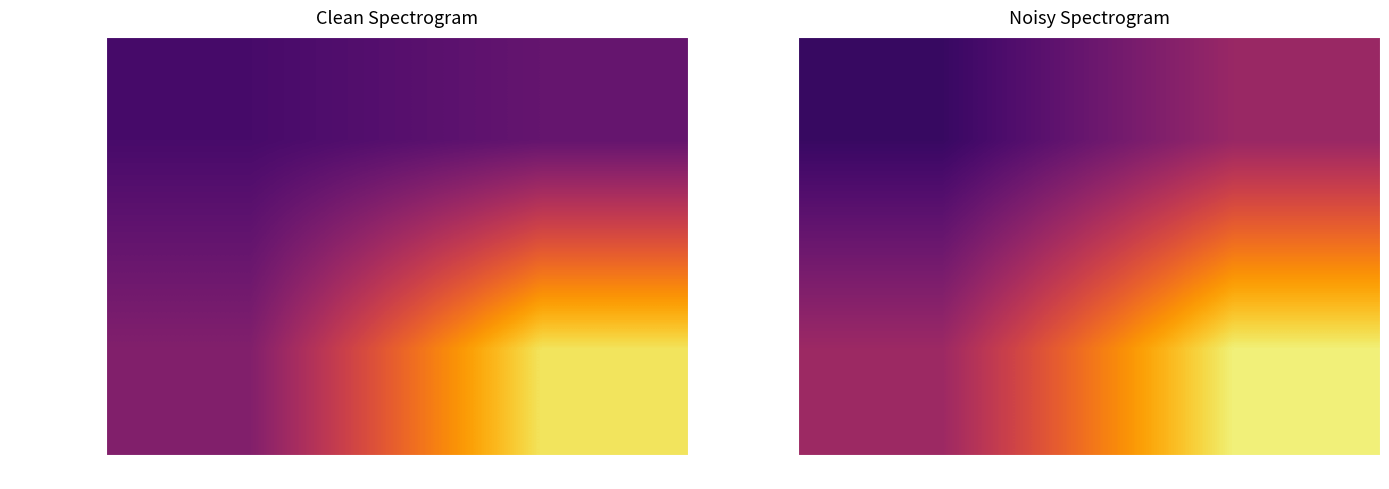

How many values in the 41092229923d… series are below 1?

1